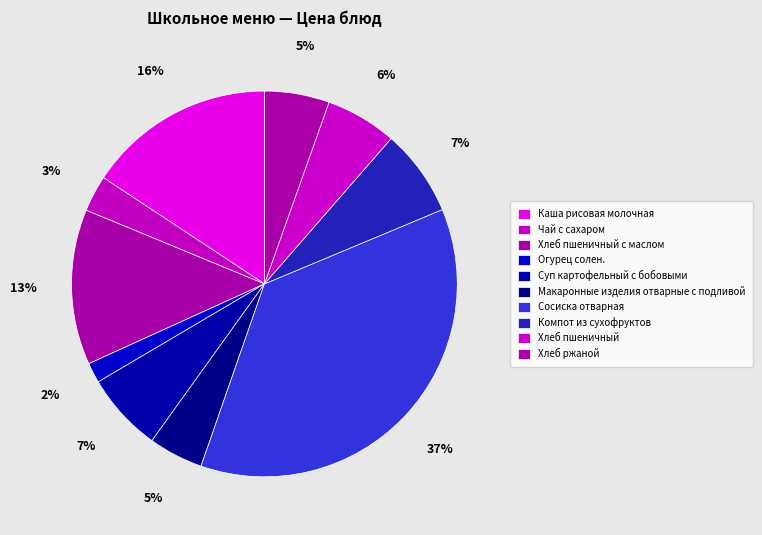

To the nearest percent, what is the combined percentage of Огурец солен. and Каша рисовая молочная?

17%